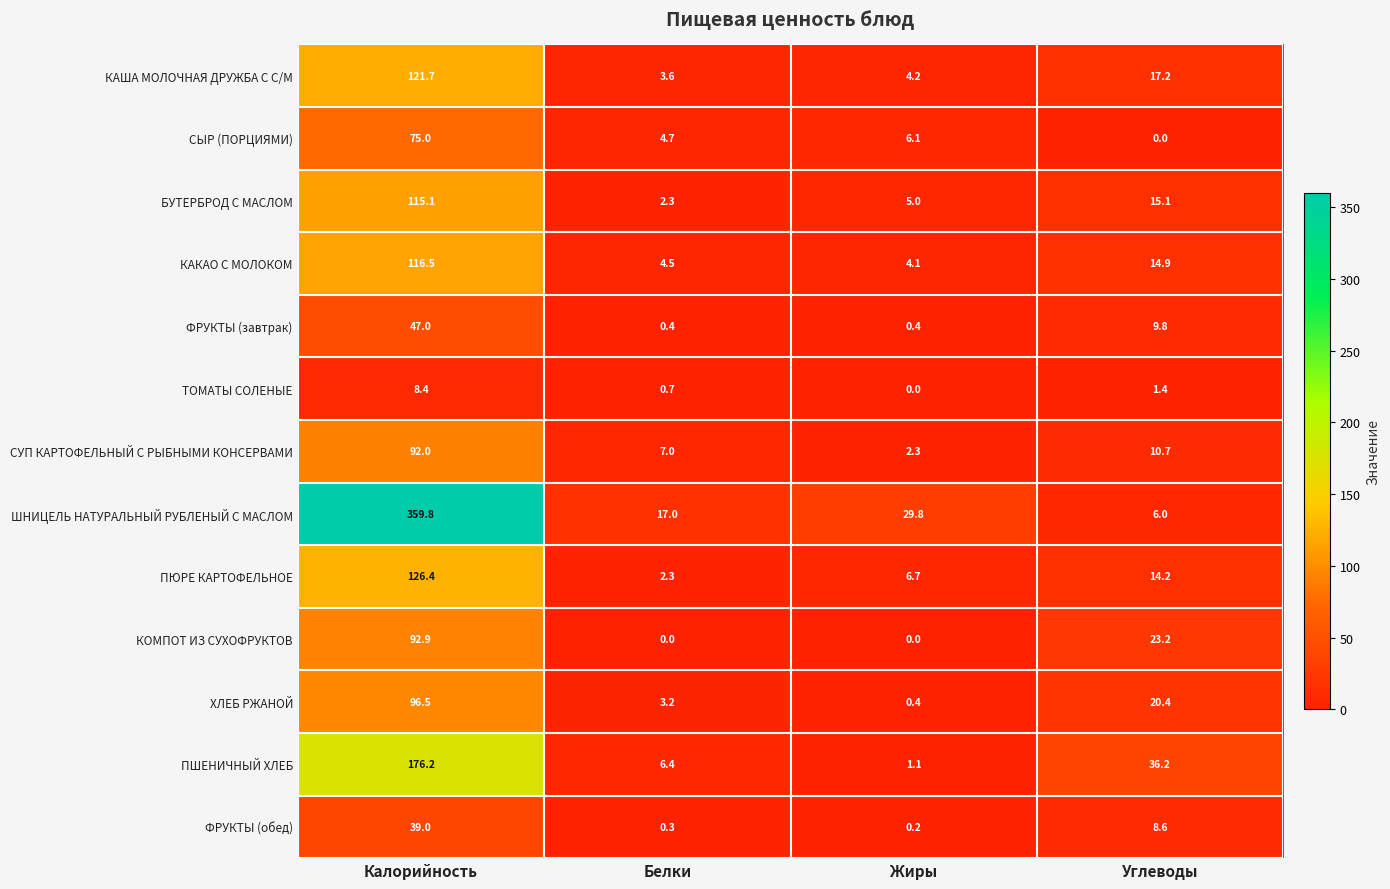

Between Калорийность and Углеводы, which series saw the biggest shift?

ШНИЦЕЛЬ НАТУРАЛЬНЫЙ РУБЛЕНЫЙ С МАСЛОМ